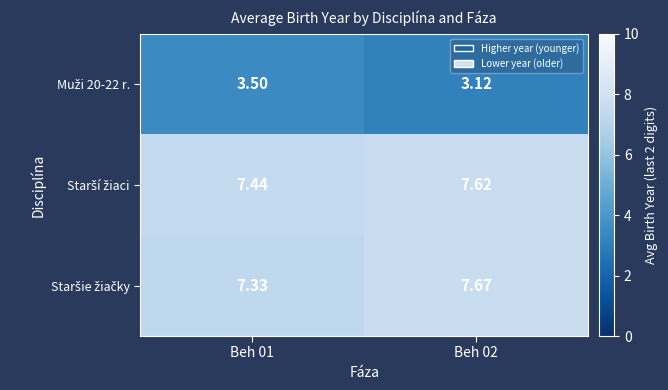

Between Beh 01 and Beh 02, which series saw the biggest shift?

Muži 20-22 r.